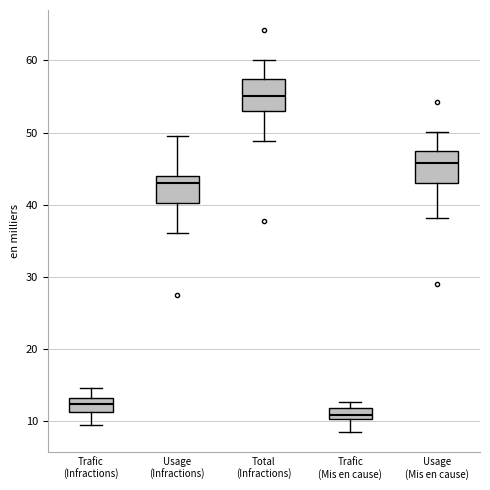

Which box has the highest median line?

Total (Infractions)